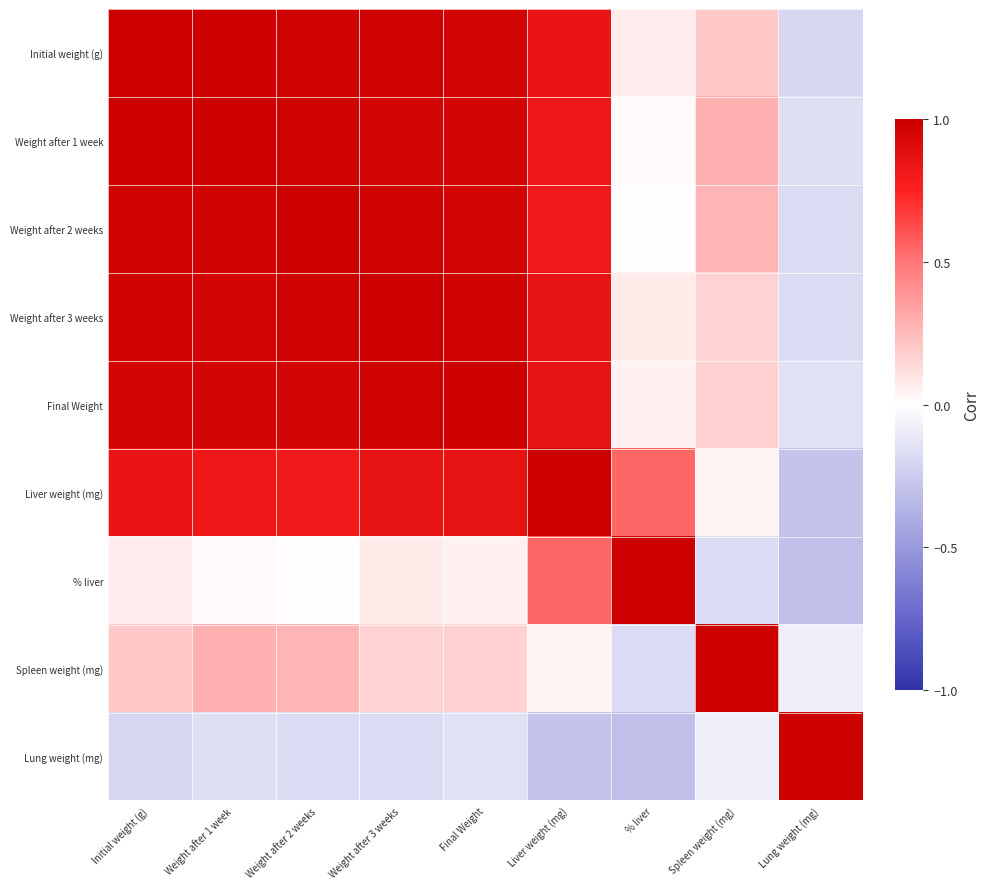

What is the difference between the highest and lowest values at Weight after 3 weeks?

1.2